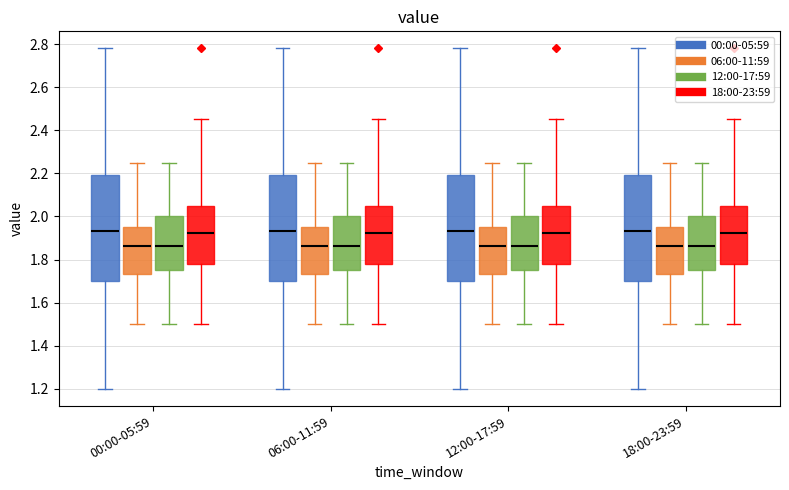

Reading left to right, transcribe this box plot: for each box, give where its median line is, the range the box spans, and where its two whiskers end, as read against the y-axis. The values are not printed on the chart, so give them approximately, as read against the axis.

00:00-05:59 (00:00-05:59): median 1.94, box 1.70 to 2.20, whiskers 1.20 to 2.78
00:00-05:59 (06:00-11:59): median 1.86, box 1.74 to 1.96, whiskers 1.50 to 2.26
00:00-05:59 (12:00-17:59): median 1.86, box 1.76 to 2.00, whiskers 1.50 to 2.26
00:00-05:59 (18:00-23:59): median 1.92, box 1.78 to 2.06, whiskers 1.50 to 2.46
06:00-11:59 (00:00-05:59): median 1.94, box 1.70 to 2.20, whiskers 1.20 to 2.78
06:00-11:59 (06:00-11:59): median 1.86, box 1.74 to 1.96, whiskers 1.50 to 2.26
06:00-11:59 (12:00-17:59): median 1.86, box 1.76 to 2.00, whiskers 1.50 to 2.26
06:00-11:59 (18:00-23:59): median 1.92, box 1.78 to 2.06, whiskers 1.50 to 2.46
12:00-17:59 (00:00-05:59): median 1.94, box 1.70 to 2.20, whiskers 1.20 to 2.78
12:00-17:59 (06:00-11:59): median 1.86, box 1.74 to 1.96, whiskers 1.50 to 2.26
12:00-17:59 (12:00-17:59): median 1.86, box 1.76 to 2.00, whiskers 1.50 to 2.26
12:00-17:59 (18:00-23:59): median 1.92, box 1.78 to 2.06, whiskers 1.50 to 2.46
18:00-23:59 (00:00-05:59): median 1.94, box 1.70 to 2.20, whiskers 1.20 to 2.78
18:00-23:59 (06:00-11:59): median 1.86, box 1.74 to 1.96, whiskers 1.50 to 2.26
18:00-23:59 (12:00-17:59): median 1.86, box 1.76 to 2.00, whiskers 1.50 to 2.26
18:00-23:59 (18:00-23:59): median 1.92, box 1.78 to 2.06, whiskers 1.50 to 2.46